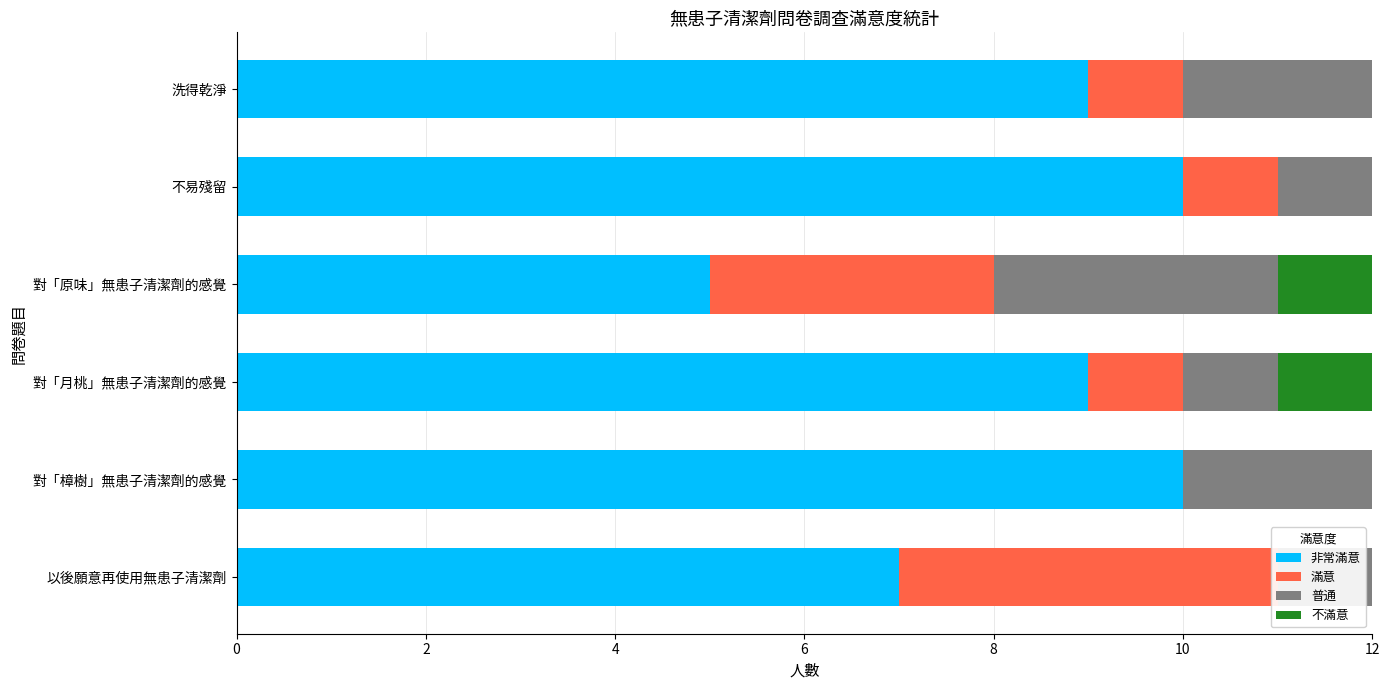

At how many categories does at least one series exceed 7?

4